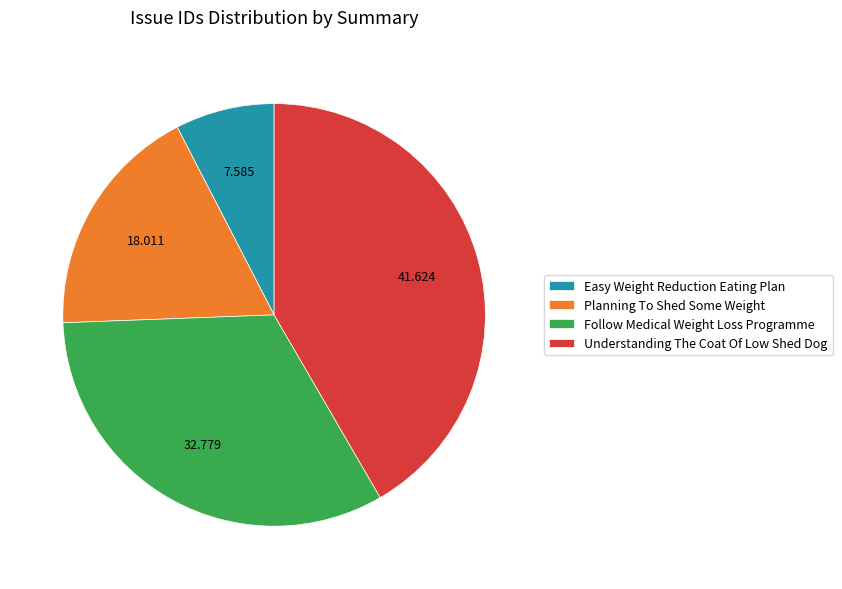

Rank the categories by value from lowest to highest.

Easy Weight Reduction Eating Plan, Planning To Shed Some Weight, Follow Medical Weight Loss Programme, Understanding The Coat Of Low Shed Dog